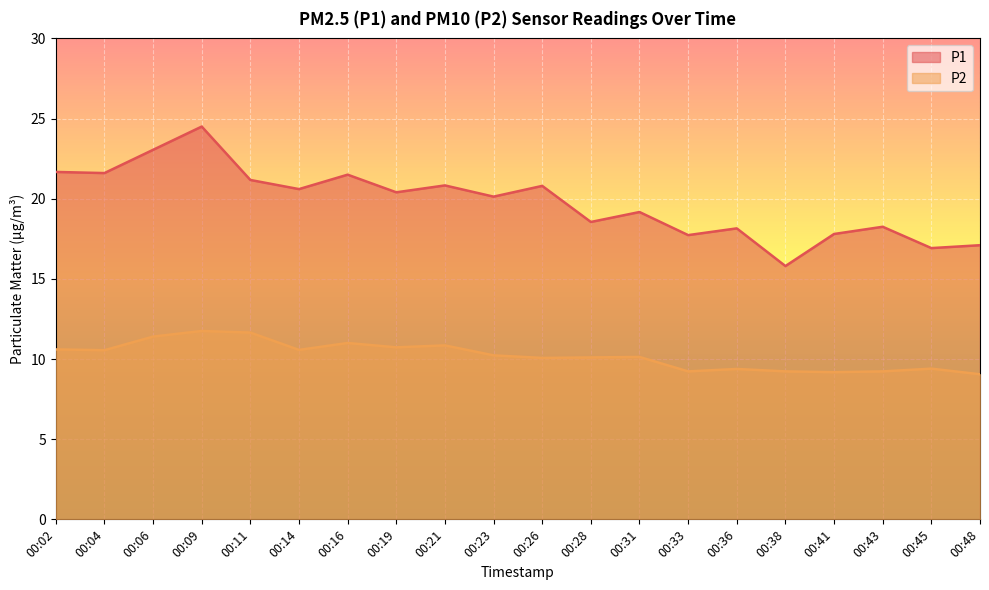

Does the chart display data point markers on the line(s)?

No